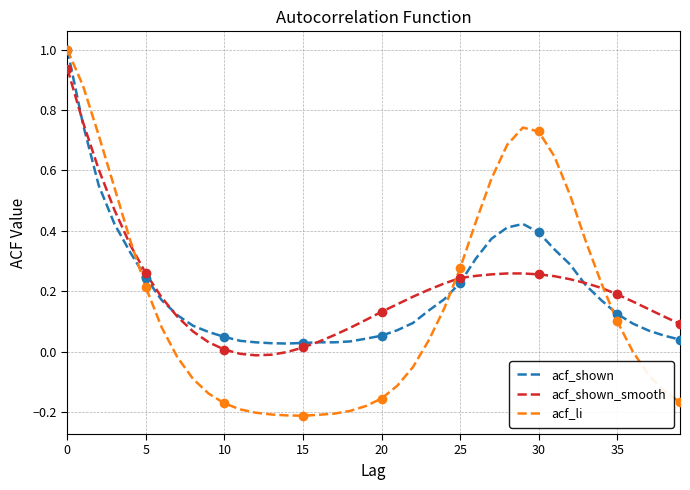

Which series has the largest range (max minus min)?

acf_li